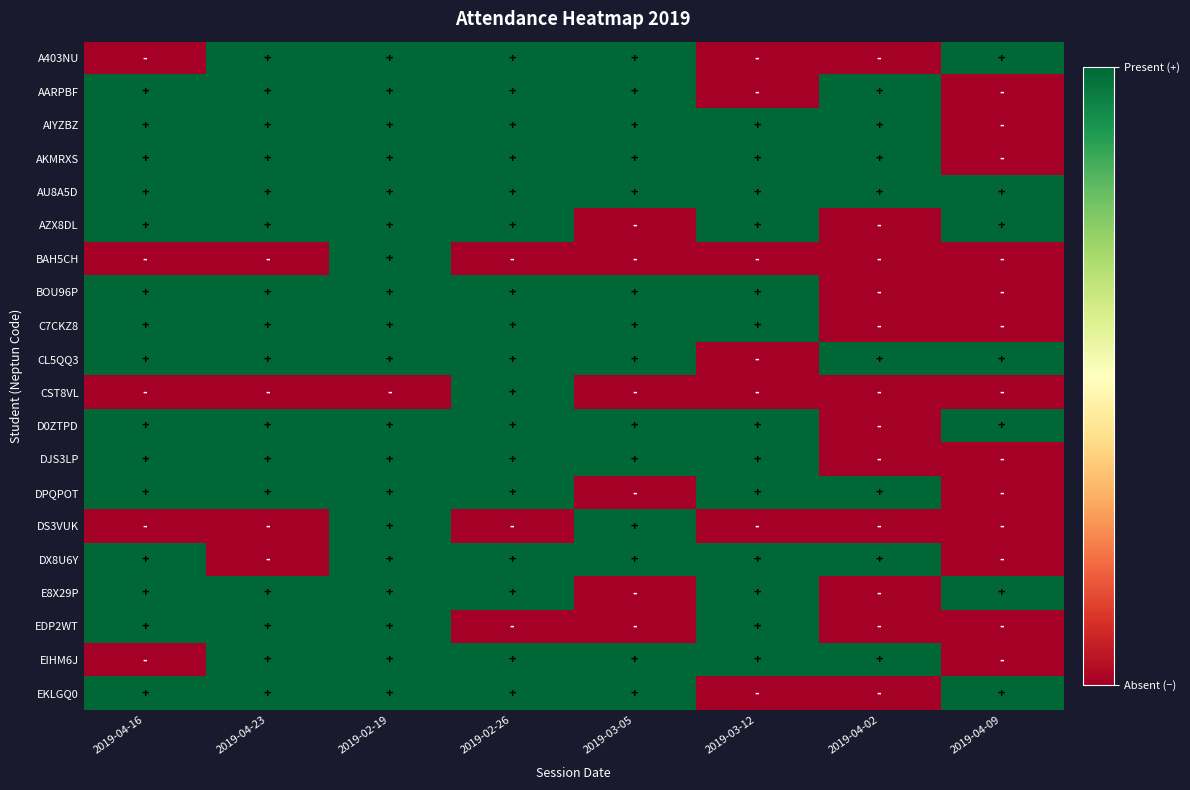

Reading right to left, what are all the values shown in this chart?

A403NU: 2019-04-09=1	2019-04-02=0	2019-03-12=0	2019-03-05=1	2019-02-26=1	2019-02-19=1	2019-04-23=1	2019-04-16=0
AARPBF: 2019-04-09=0	2019-04-02=1	2019-03-12=0	2019-03-05=1	2019-02-26=1	2019-02-19=1	2019-04-23=1	2019-04-16=1
AIYZBZ: 2019-04-09=0	2019-04-02=1	2019-03-12=1	2019-03-05=1	2019-02-26=1	2019-02-19=1	2019-04-23=1	2019-04-16=1
AKMRXS: 2019-04-09=0	2019-04-02=1	2019-03-12=1	2019-03-05=1	2019-02-26=1	2019-02-19=1	2019-04-23=1	2019-04-16=1
AU8A5D: 2019-04-09=1	2019-04-02=1	2019-03-12=1	2019-03-05=1	2019-02-26=1	2019-02-19=1	2019-04-23=1	2019-04-16=1
AZX8DL: 2019-04-09=1	2019-04-02=0	2019-03-12=1	2019-03-05=0	2019-02-26=1	2019-02-19=1	2019-04-23=1	2019-04-16=1
BAH5CH: 2019-04-09=0	2019-04-02=0	2019-03-12=0	2019-03-05=0	2019-02-26=0	2019-02-19=1	2019-04-23=0	2019-04-16=0
BOU96P: 2019-04-09=0	2019-04-02=0	2019-03-12=1	2019-03-05=1	2019-02-26=1	2019-02-19=1	2019-04-23=1	2019-04-16=1
C7CKZ8: 2019-04-09=0	2019-04-02=0	2019-03-12=1	2019-03-05=1	2019-02-26=1	2019-02-19=1	2019-04-23=1	2019-04-16=1
CL5QQ3: 2019-04-09=1	2019-04-02=1	2019-03-12=0	2019-03-05=1	2019-02-26=1	2019-02-19=1	2019-04-23=1	2019-04-16=1
CST8VL: 2019-04-09=0	2019-04-02=0	2019-03-12=0	2019-03-05=0	2019-02-26=1	2019-02-19=0	2019-04-23=0	2019-04-16=0
D0ZTPD: 2019-04-09=1	2019-04-02=0	2019-03-12=1	2019-03-05=1	2019-02-26=1	2019-02-19=1	2019-04-23=1	2019-04-16=1
DJS3LP: 2019-04-09=0	2019-04-02=0	2019-03-12=1	2019-03-05=1	2019-02-26=1	2019-02-19=1	2019-04-23=1	2019-04-16=1
DPQPOT: 2019-04-09=0	2019-04-02=1	2019-03-12=1	2019-03-05=0	2019-02-26=1	2019-02-19=1	2019-04-23=1	2019-04-16=1
DS3VUK: 2019-04-09=0	2019-04-02=0	2019-03-12=0	2019-03-05=1	2019-02-26=0	2019-02-19=1	2019-04-23=0	2019-04-16=0
DX8U6Y: 2019-04-09=0	2019-04-02=1	2019-03-12=1	2019-03-05=1	2019-02-26=1	2019-02-19=1	2019-04-23=0	2019-04-16=1
E8X29P: 2019-04-09=1	2019-04-02=0	2019-03-12=1	2019-03-05=0	2019-02-26=1	2019-02-19=1	2019-04-23=1	2019-04-16=1
EDP2WT: 2019-04-09=0	2019-04-02=0	2019-03-12=1	2019-03-05=0	2019-02-26=0	2019-02-19=1	2019-04-23=1	2019-04-16=1
EIHM6J: 2019-04-09=0	2019-04-02=1	2019-03-12=1	2019-03-05=1	2019-02-26=1	2019-02-19=1	2019-04-23=1	2019-04-16=0
EKLGQ0: 2019-04-09=1	2019-04-02=0	2019-03-12=0	2019-03-05=1	2019-02-26=1	2019-02-19=1	2019-04-23=1	2019-04-16=1